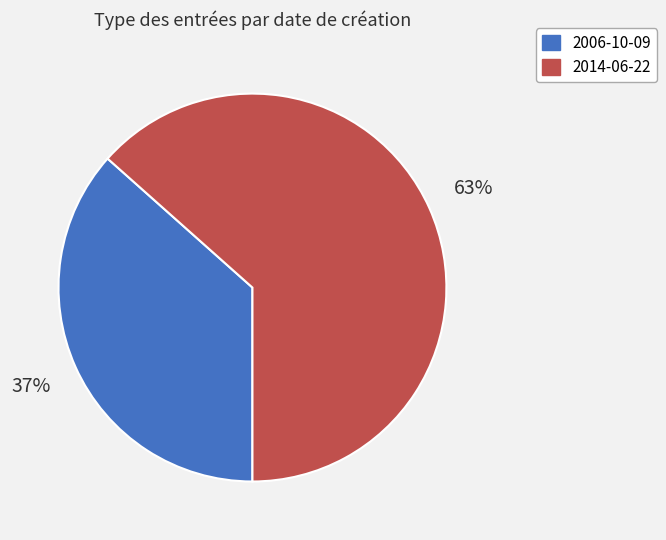

Combined, do 2014-06-22 and 2006-10-09 account for over 50%?

Yes